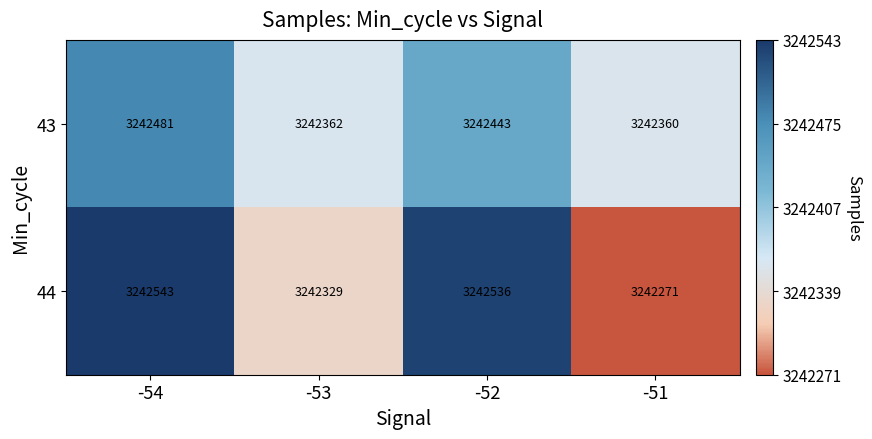

Rank the series by their average value, from lowest to highest.

43, 44